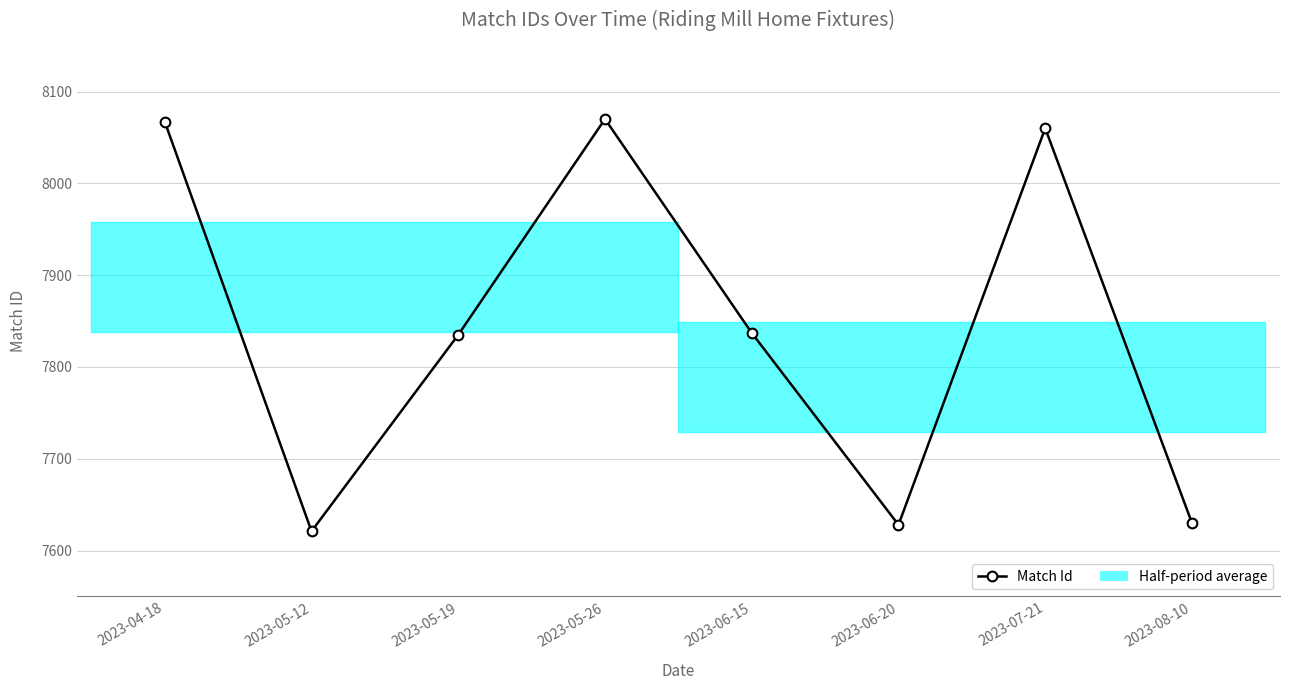

What is the label of the 1st point from the right?

2023-08-10